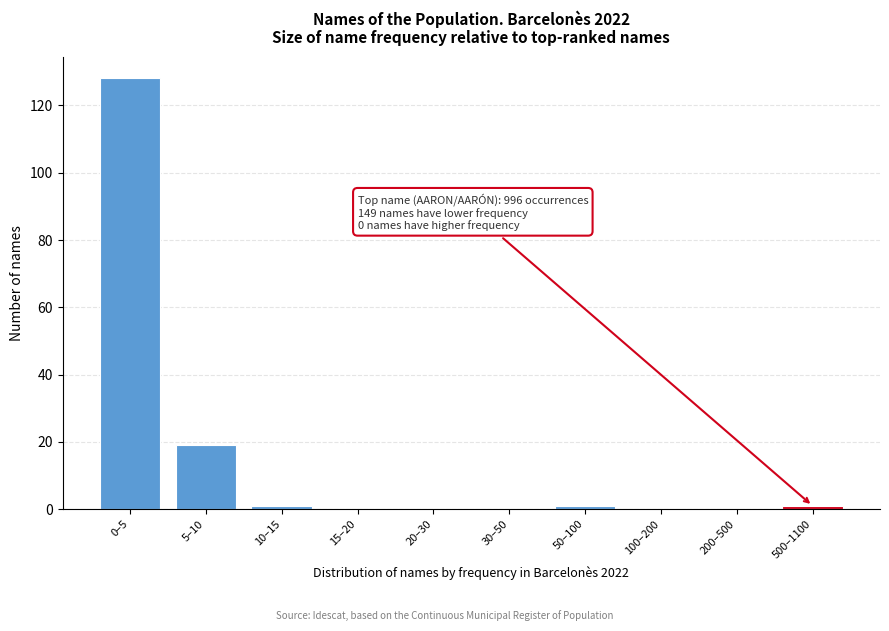

Reading left to right, transcribe all the data shown in this chart.

0–5=128	5–10=19	10–15=1	15–20=0	20–30=0	30–50=0	50–100=1	100–200=0	200–500=0	500–1100=1